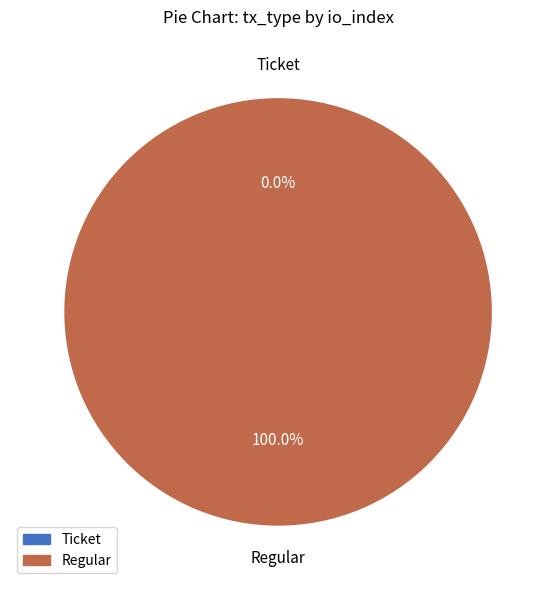

What is the largest slice in the pie chart?

Regular